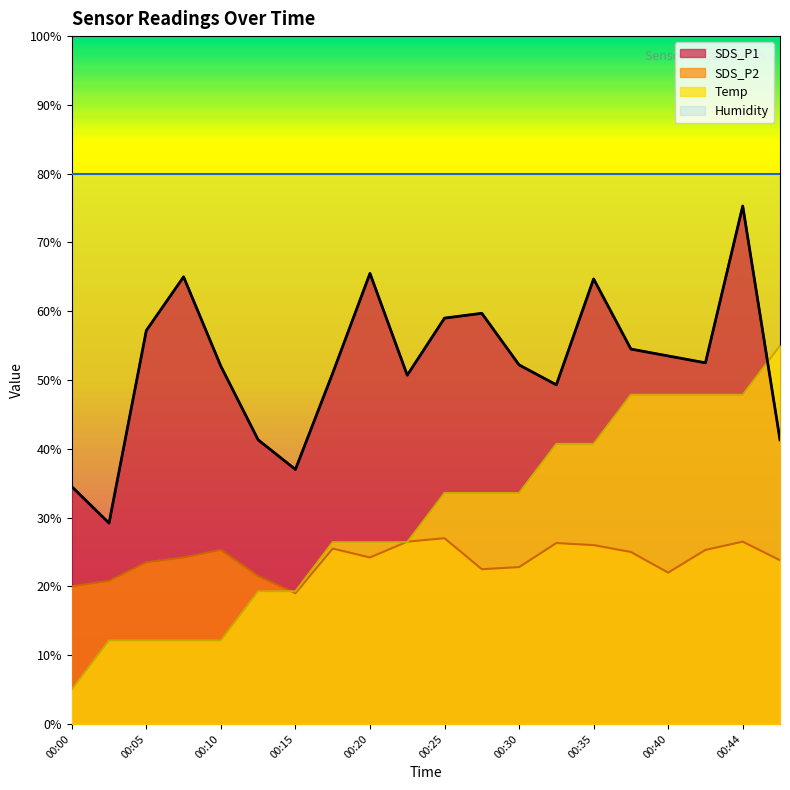

Where is the first local maximum for SDS_P1?

00:07